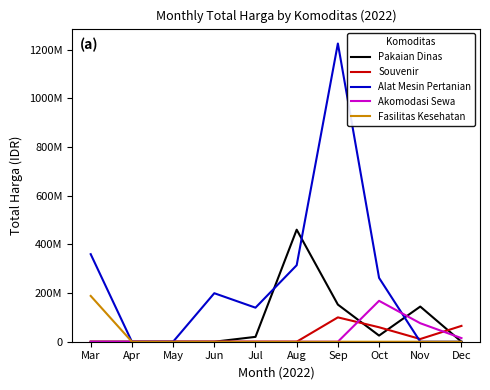

Which series ends up on top after the final intersection of Akomodasi Sewa and Pakaian Dinas?

Akomodasi Sewa